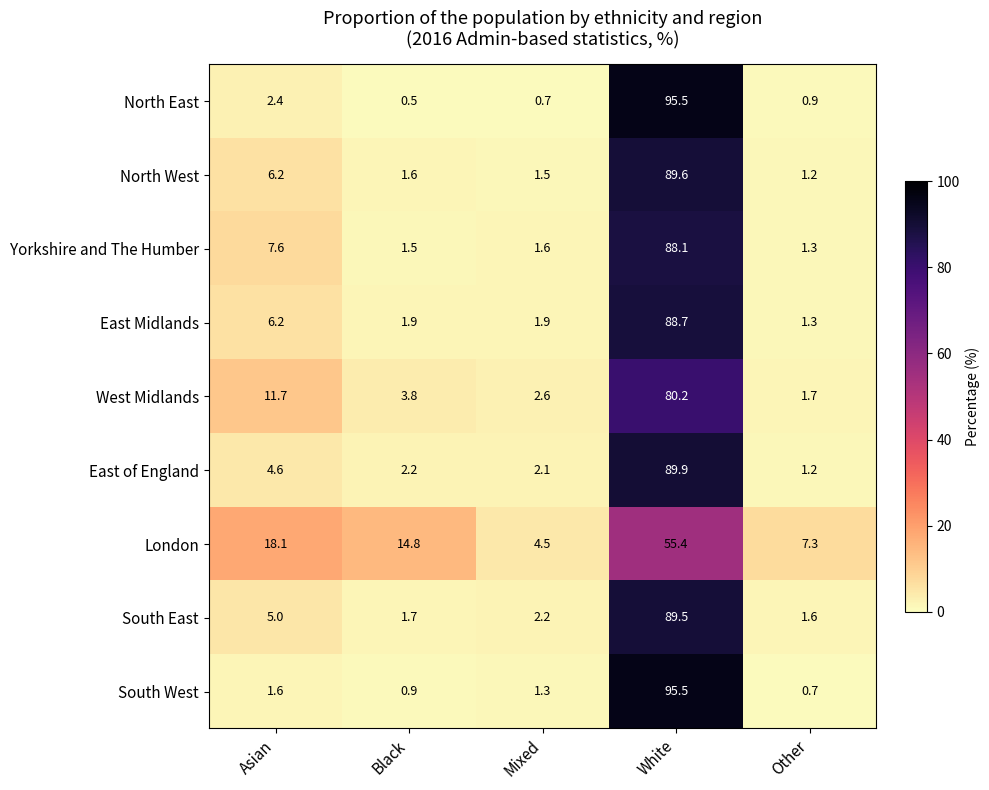

What is the difference between the maximum and minimum values in the Yorkshire and The Humber series?

86.8